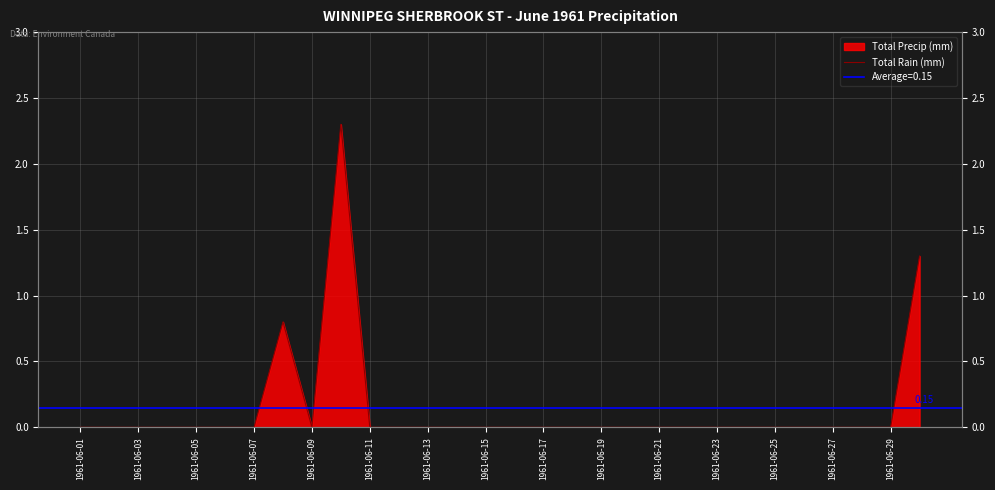

How many values exceed 0?

3